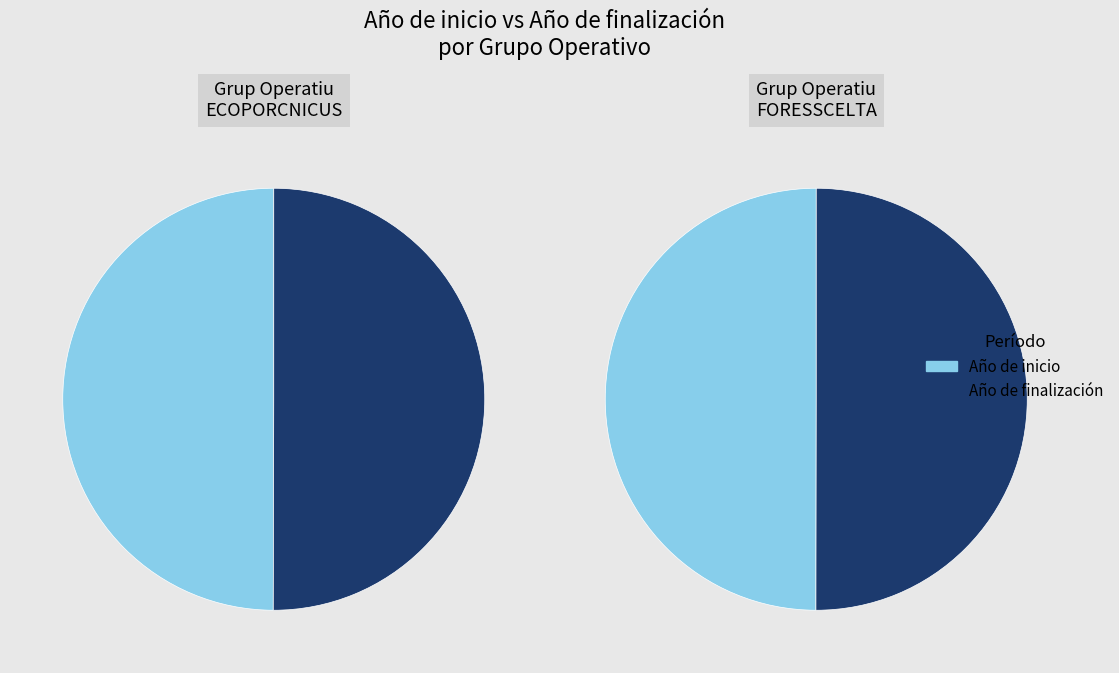

What percentage do Grup Operatiu ECOPORCNICUS and Grup Operatiu FORESCELTA together represent?

100.0%